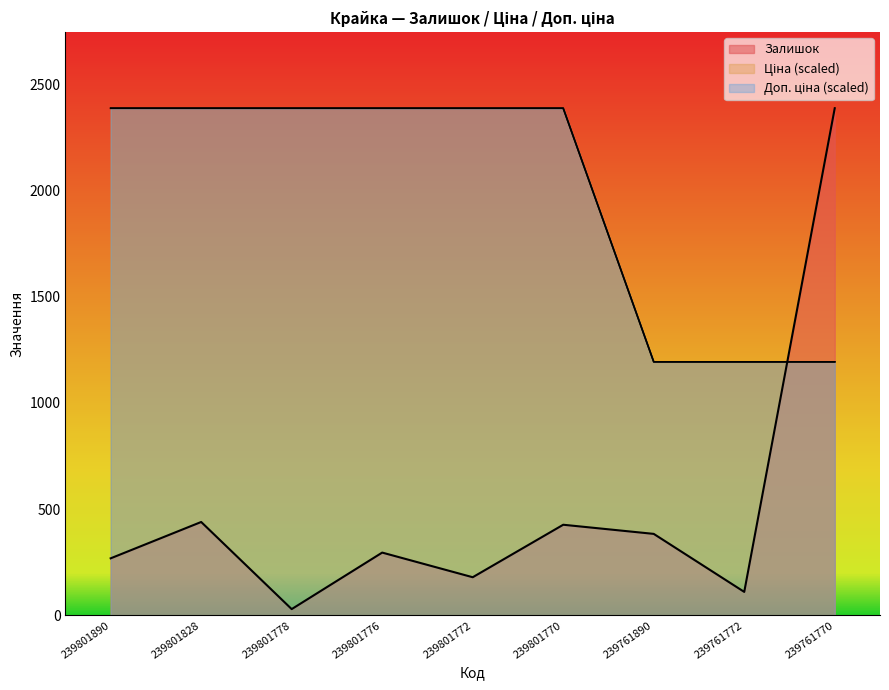

Does the chart display data point markers on the line(s)?

No